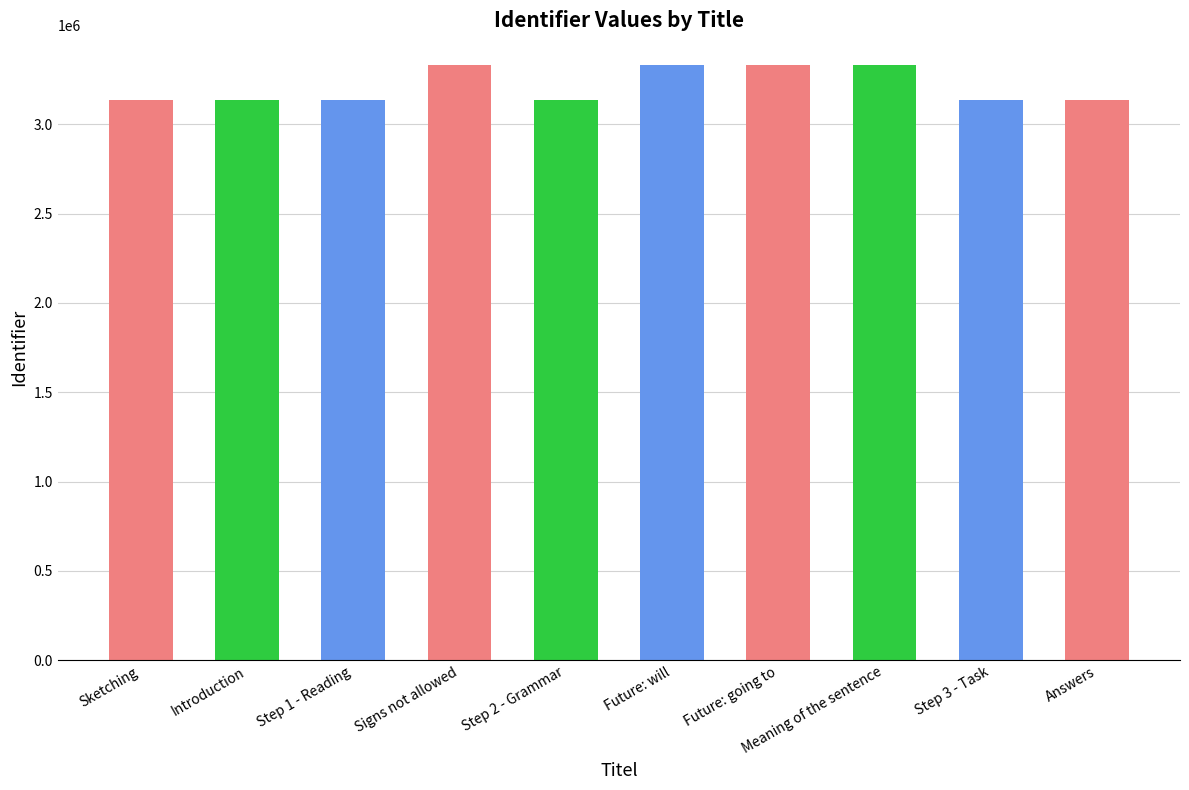

Count the number of values greater than 3133368.

4